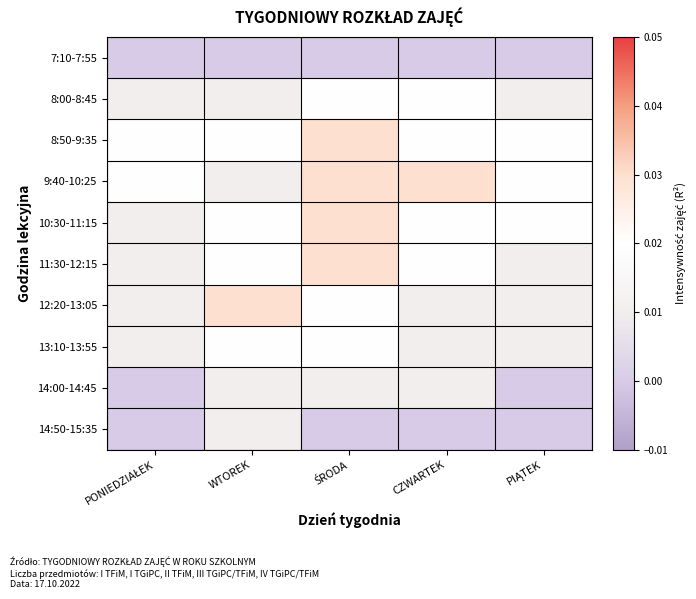

At how many categories does at least one series exceed 0?

5